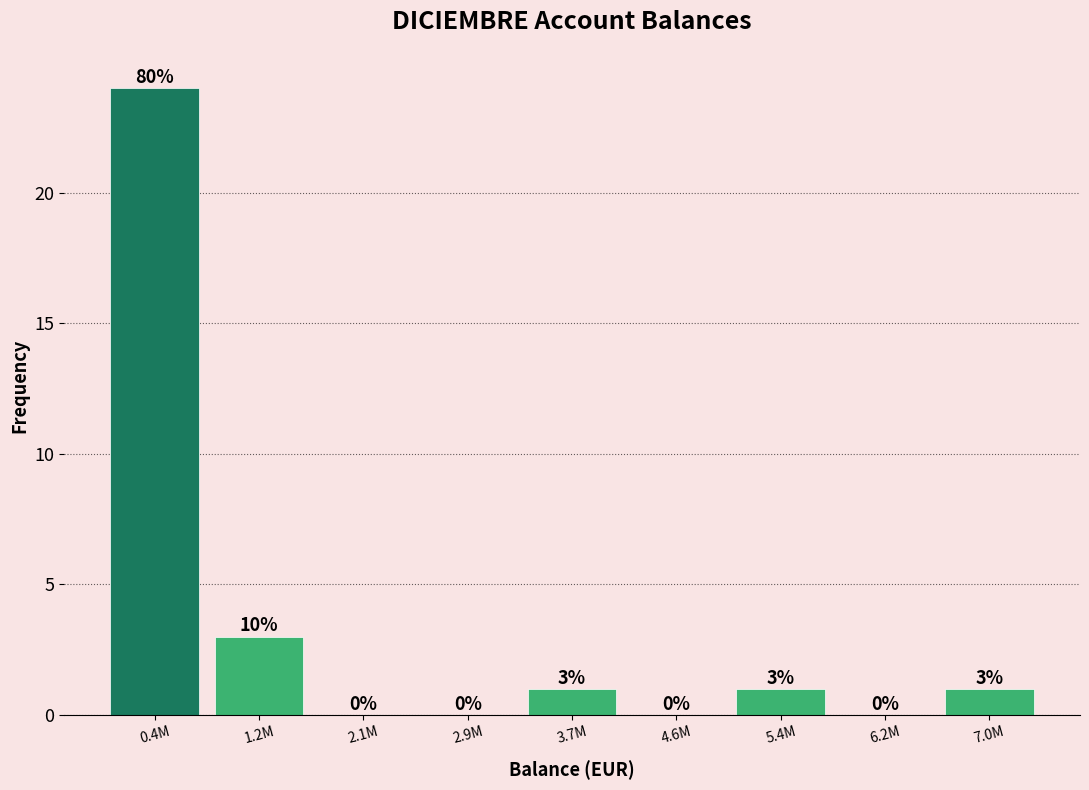

Reading left to right, what are all the values shown in this chart?

0.4M=24	1.2M=3	2.1M=0	2.9M=0	3.7M=1	4.6M=0	5.4M=1	6.2M=0	7.0M=1